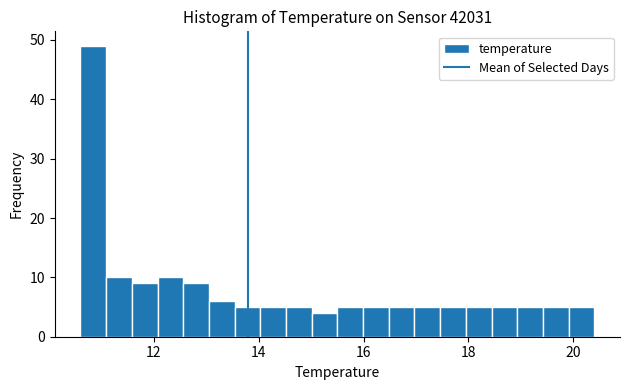

Read against the x-axis, roughly where is the centre of the tallest bar?

10.8